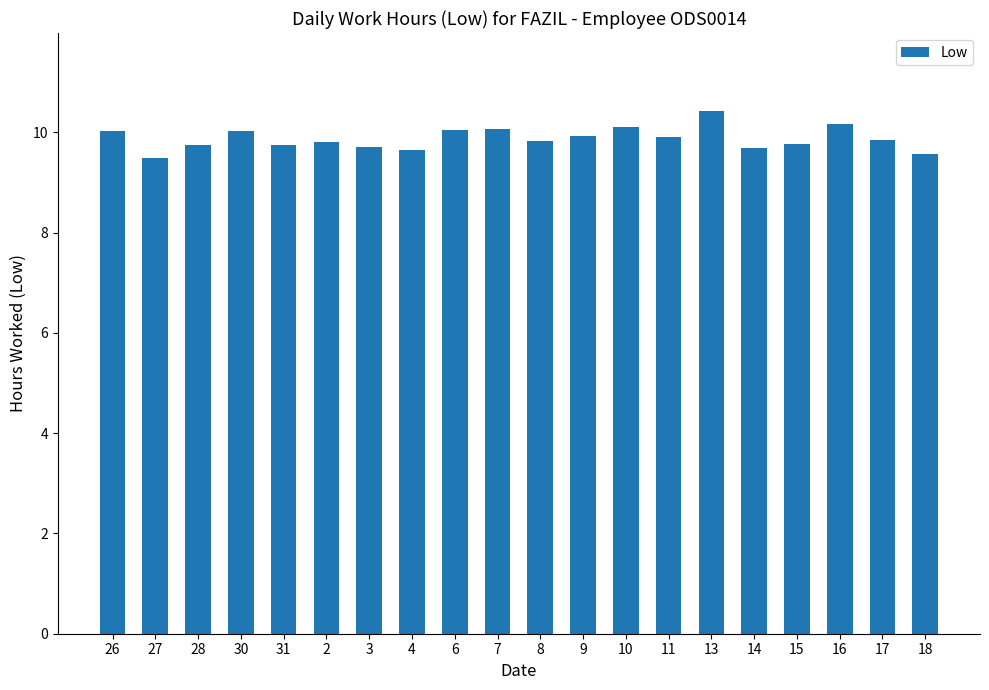

What is the approximate value at 6?

10.1